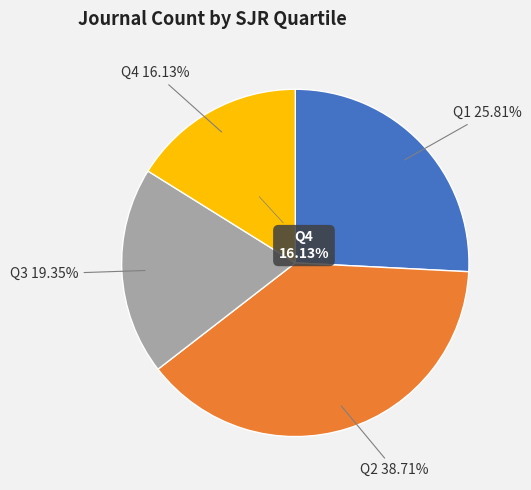

How many slices are in this pie chart?

4